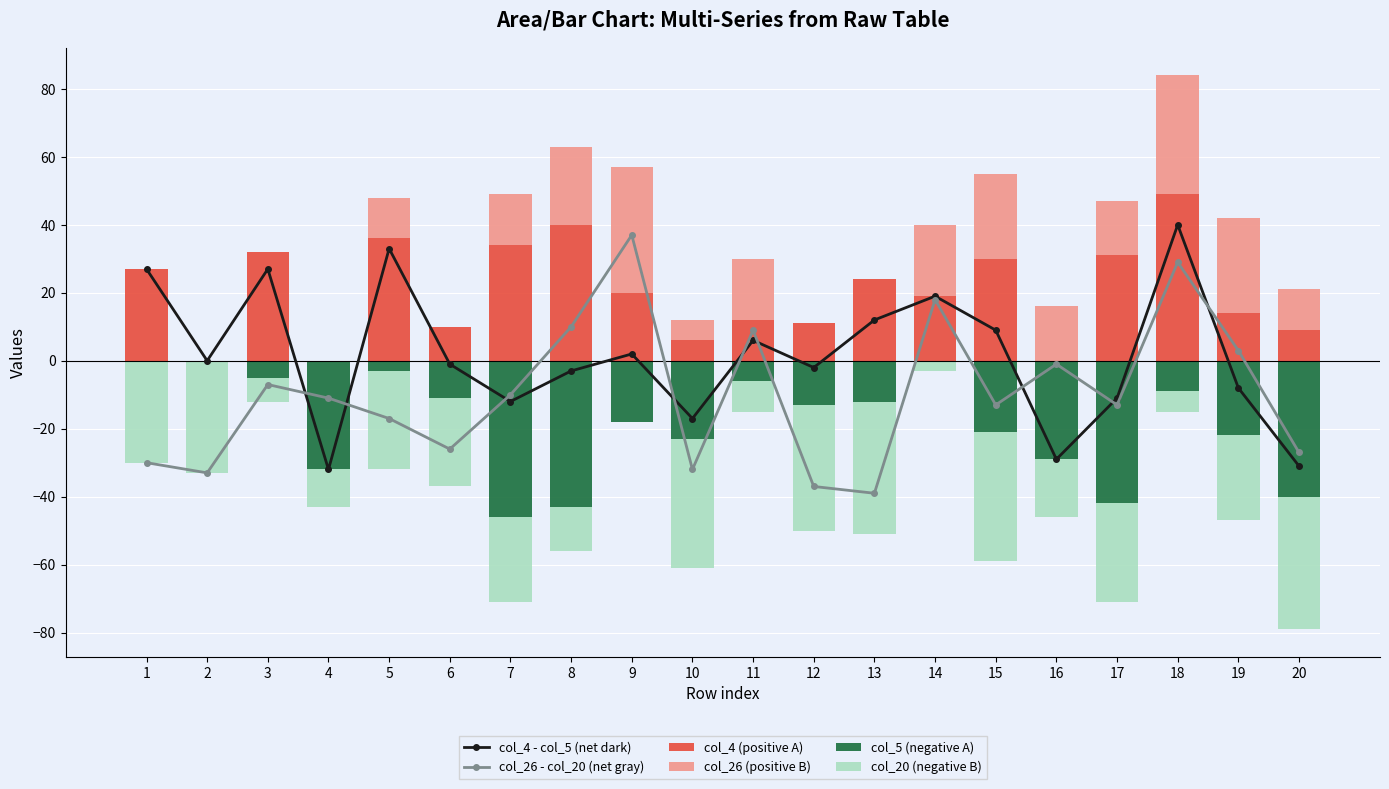

What is the difference between the col_5 (negative A) values at 1 and 4?

32